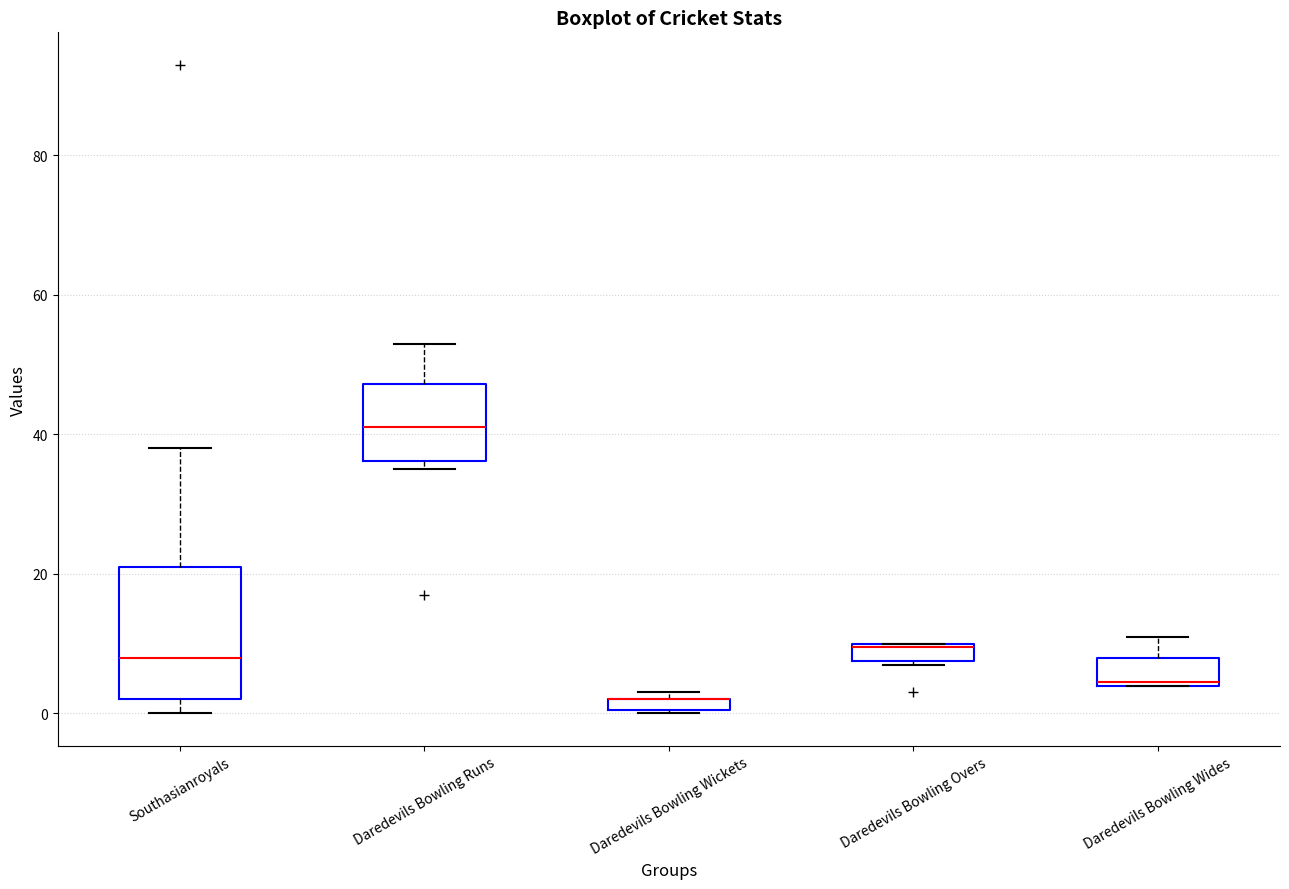

Where is the lower edge of the box for Daredevils Bowling Wides on the y-axis? The values are not printed on the chart, so give them approximately, as read against the axis.

4